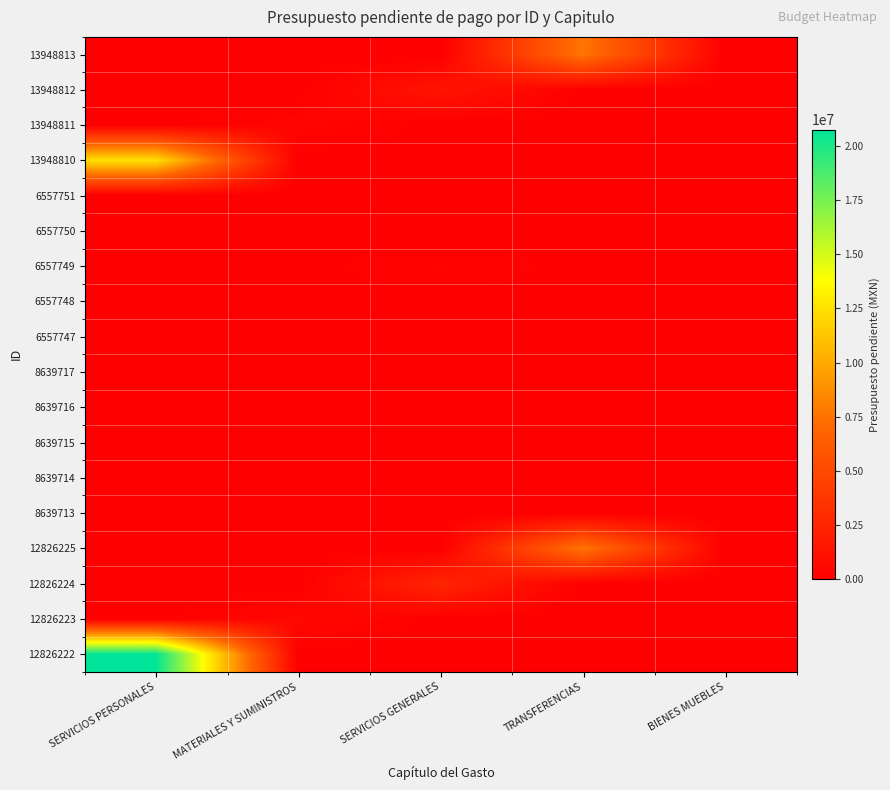

What is the difference between the highest and lowest values at TRANSFERENCIAS?

7708166.0